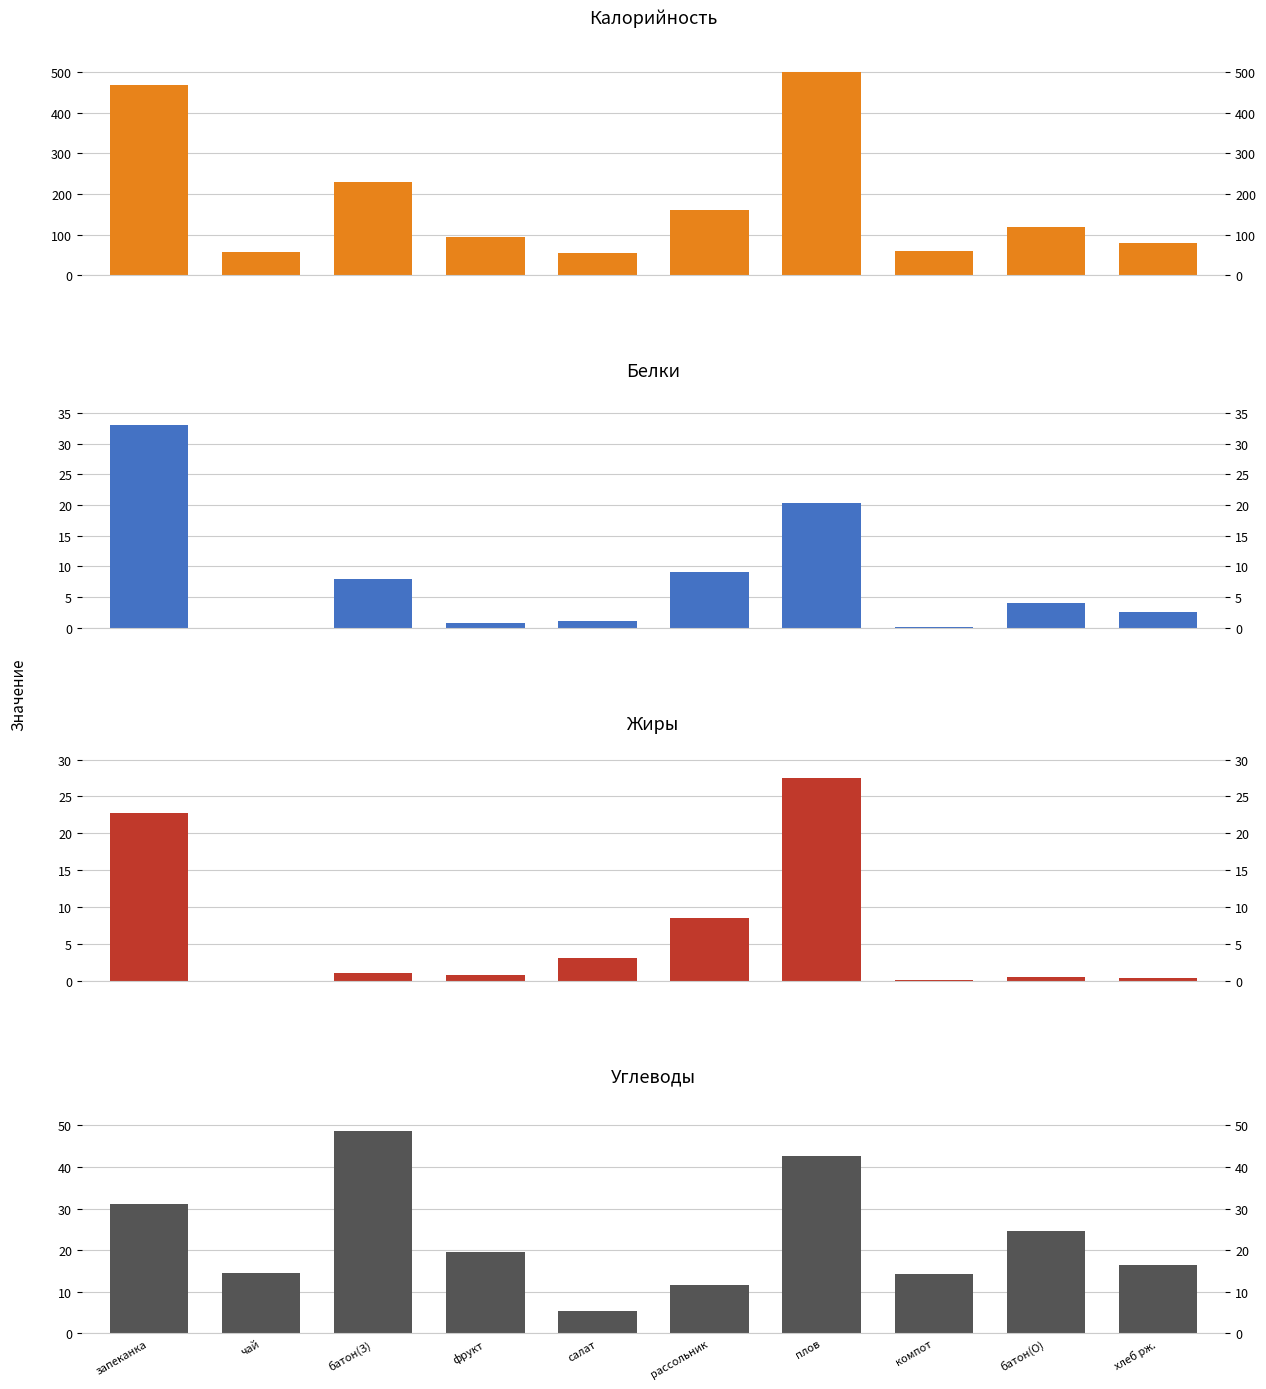

What is the difference between the maximum and minimum values in the Белки series?

33.0